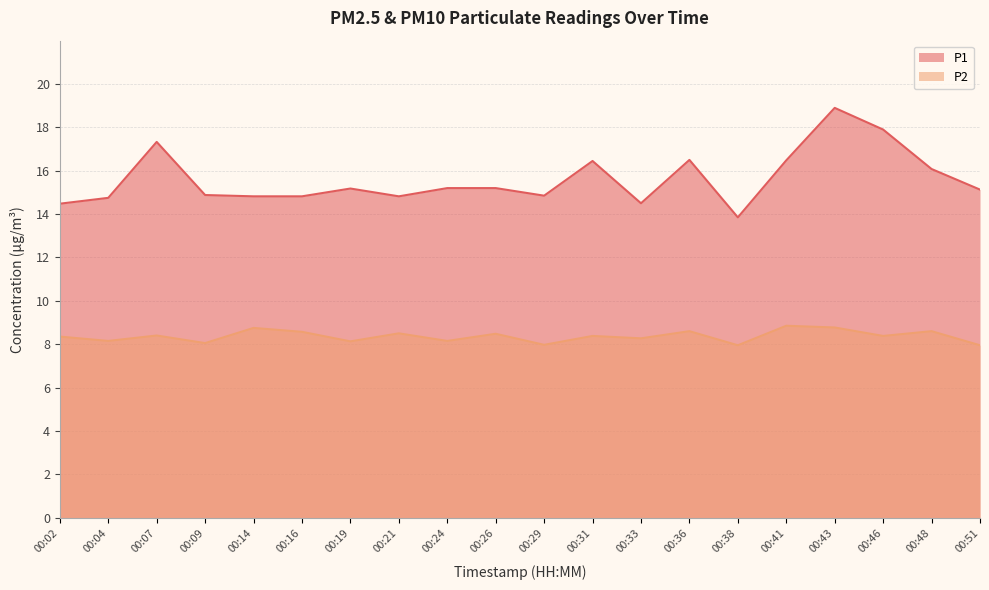

True or false: P2 and P1 cross at least once.

False